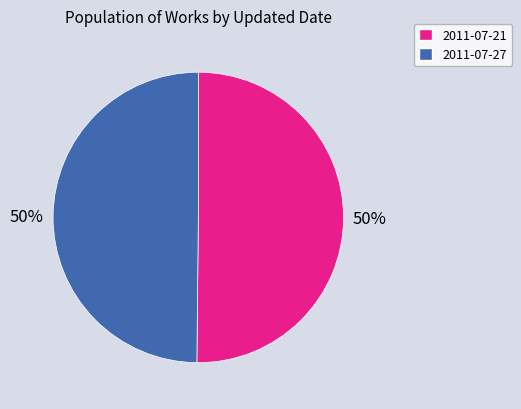

What percentage is the 2011-07-21 slice, to the nearest percent?

50%